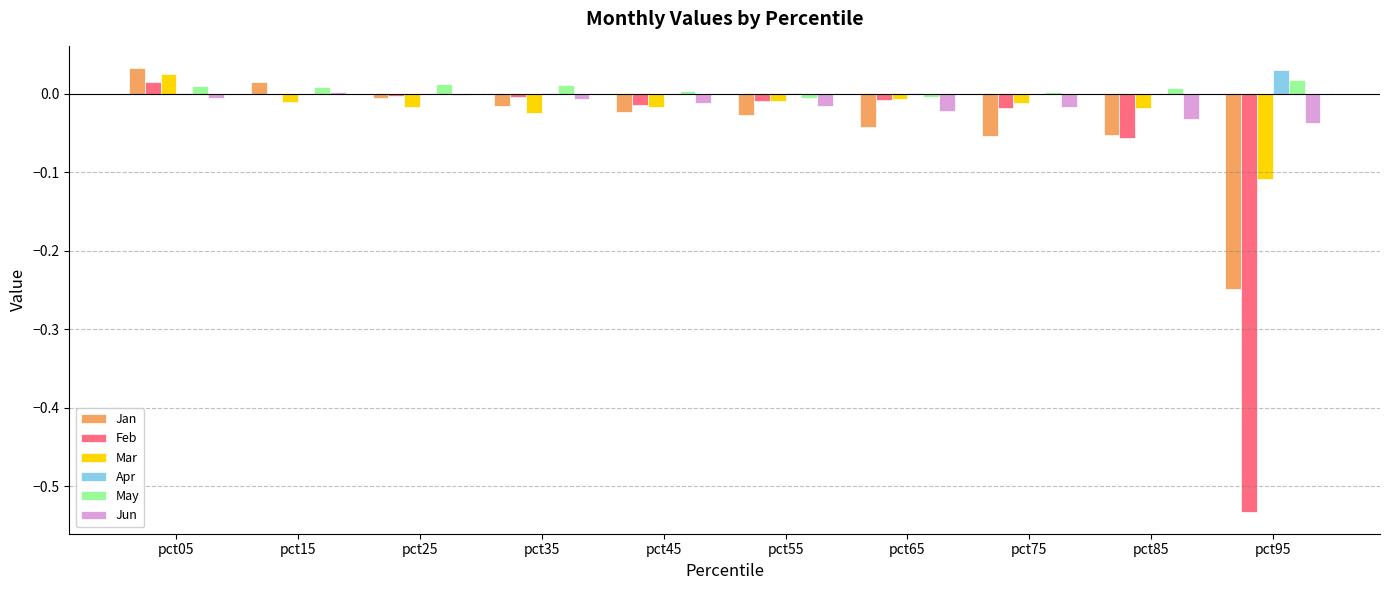

Does the chart contain stacked bars?

No